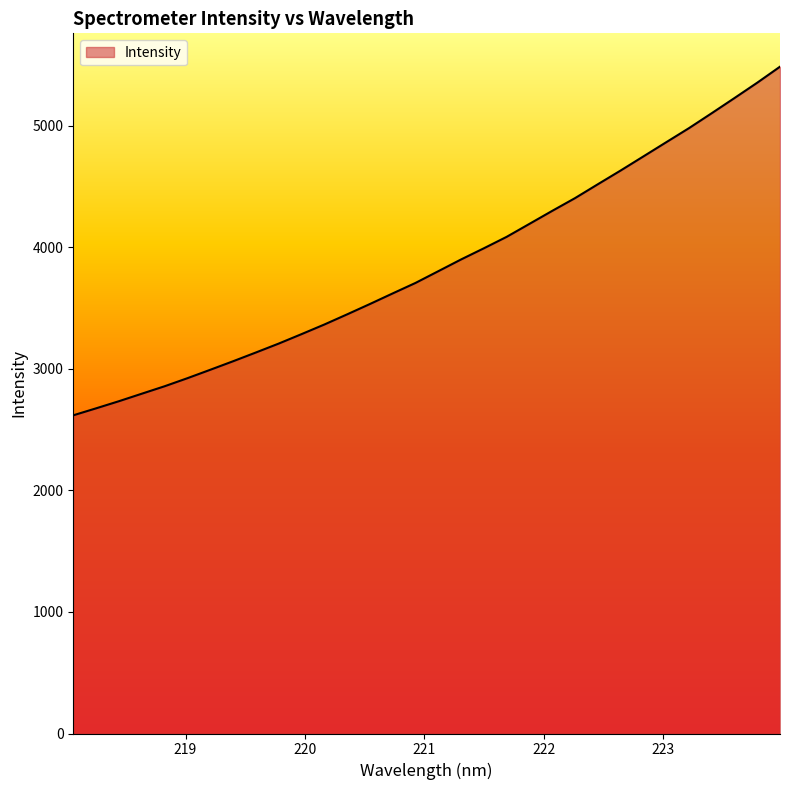

What is the greatest value displayed?

5487.7